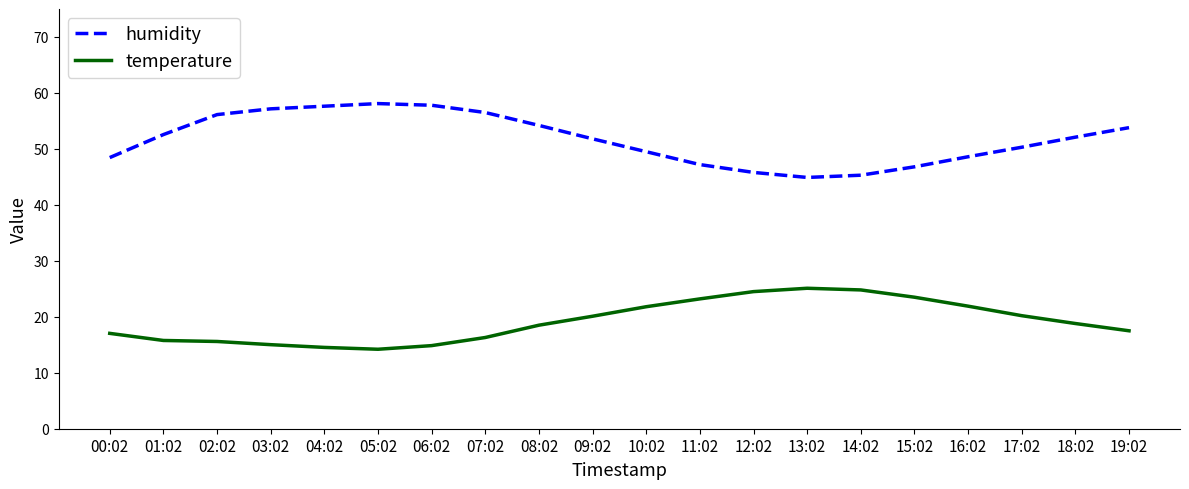

True or false: humidity and temperature cross at least once.

False